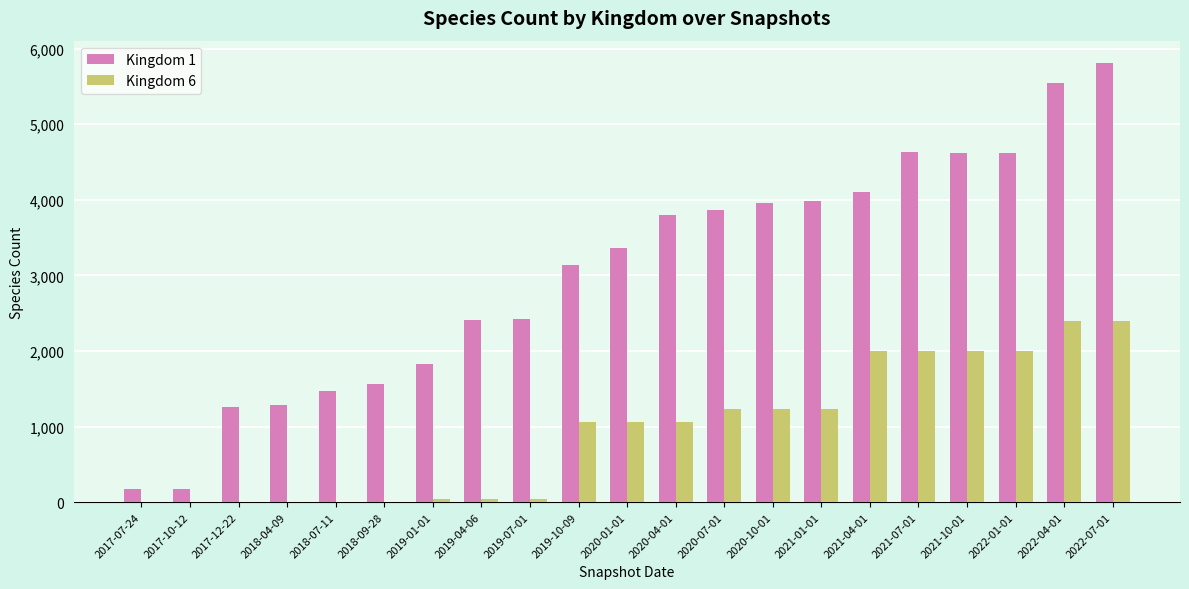

The value of Kingdom 6 at 2020-01-01 is 1063. True or false?

True